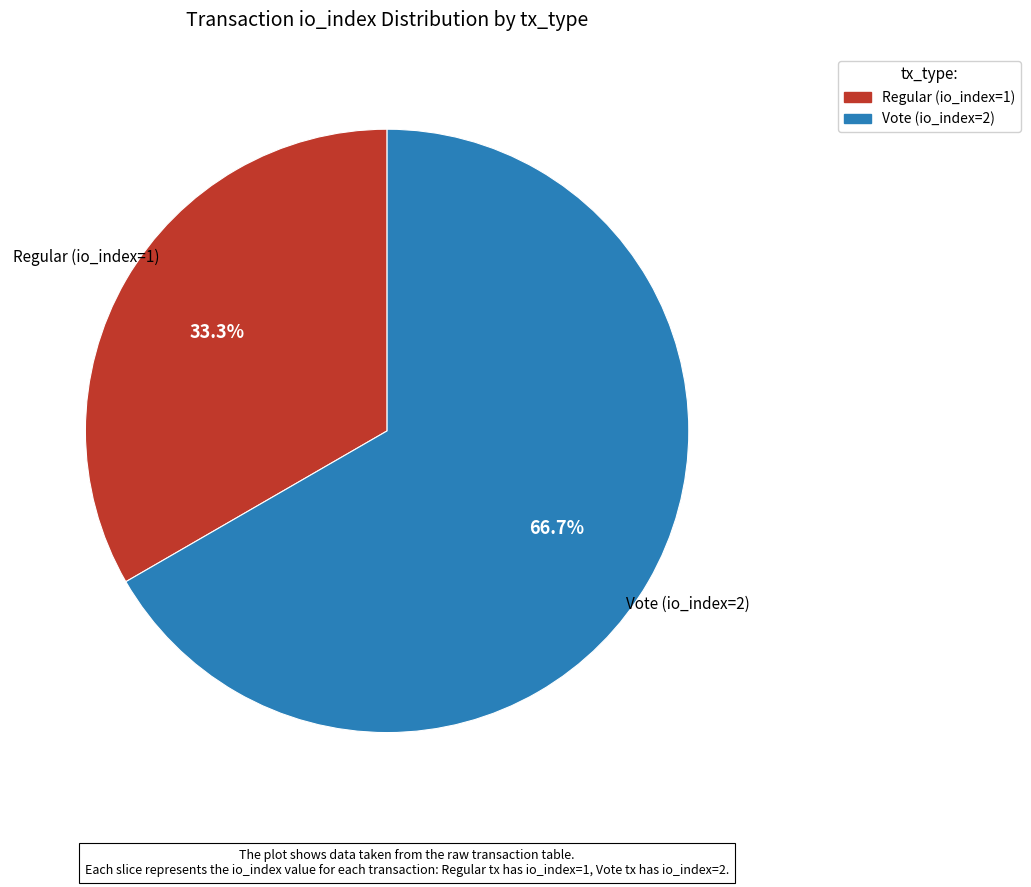

Count the number of slices in the pie.

2